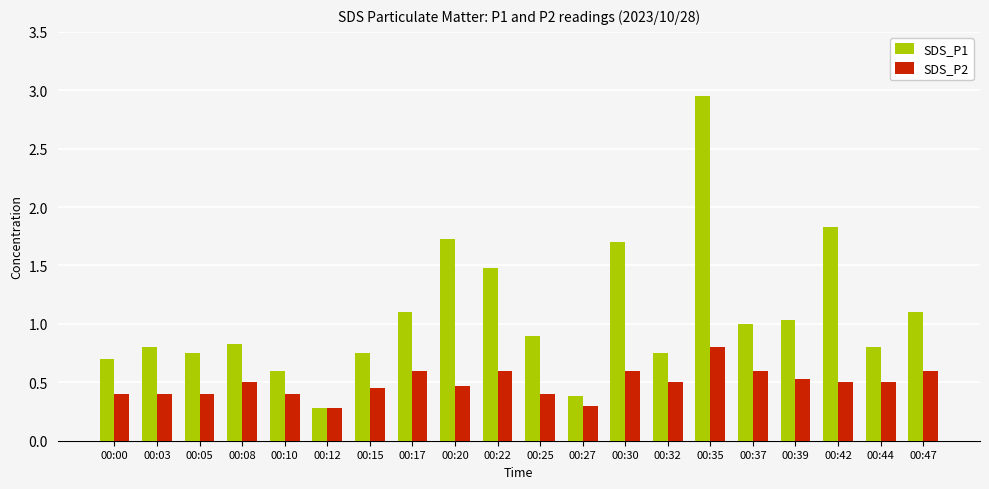

What are all the series names shown in the legend?

SDS_P1, SDS_P2